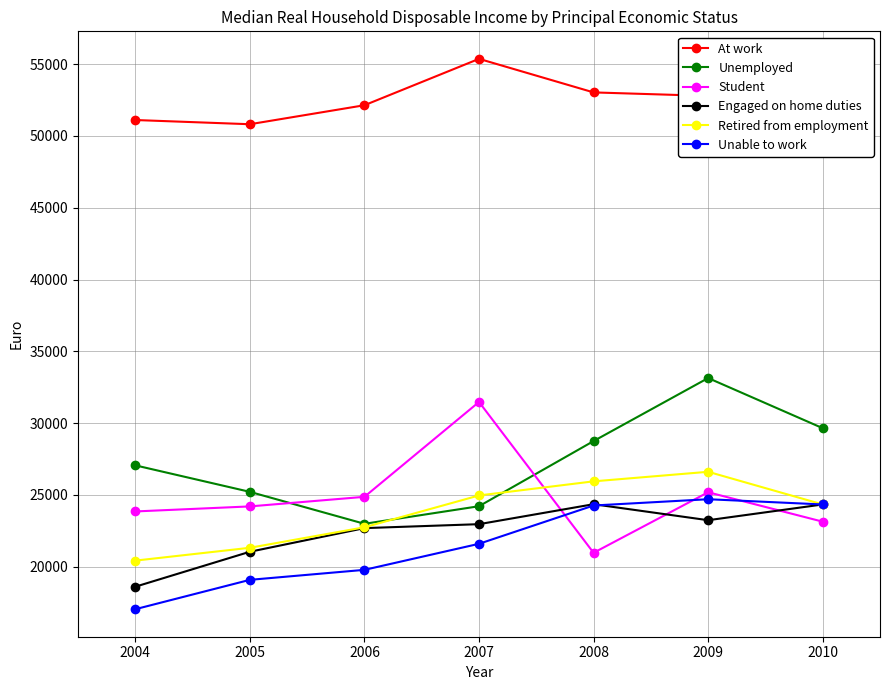

Where does the At work series first go above 52137?

2007